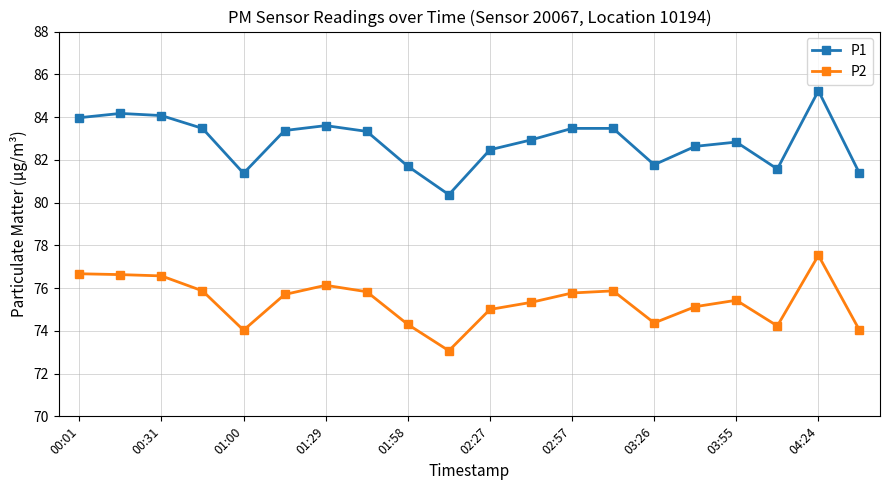

Which series has the largest total across all categories?

P1